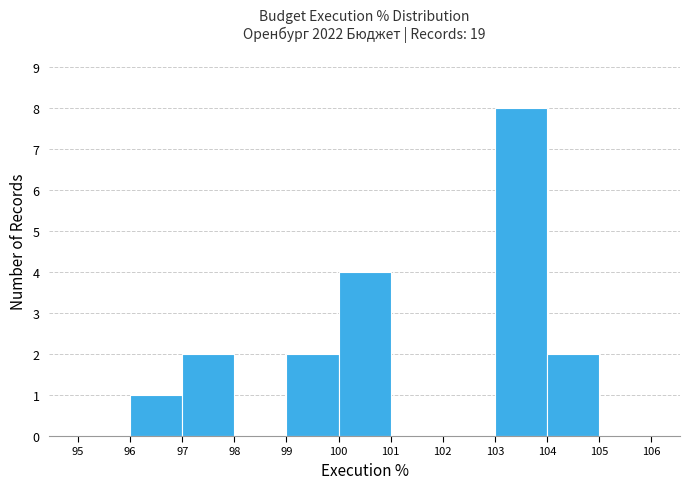

Reading left to right, list every bar in this chart as the range it spans on the x-axis followed by its height. The values are not printed on the chart, so give them approximately, as read against the axis.

95 to 96: 0
96 to 97: 1
97 to 98: 2
98 to 99: 0
99 to 100: 2
100 to 101: 4
101 to 102: 0
102 to 103: 0
103 to 104: 8
104 to 105: 2
105 to 106: 0